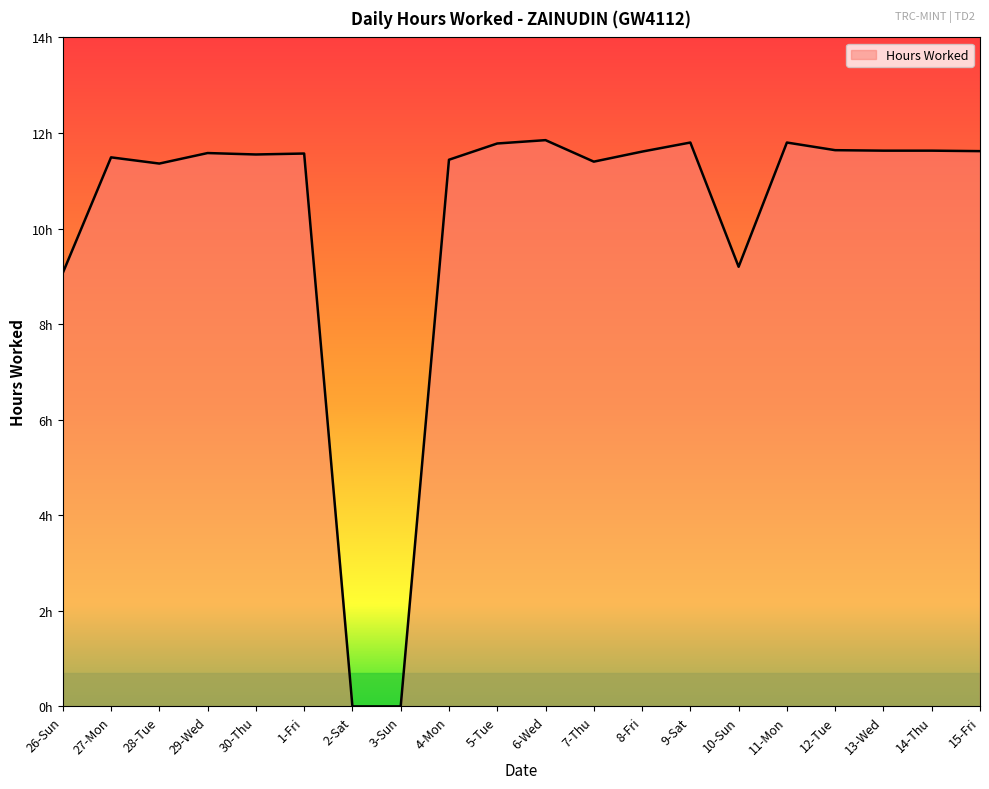

True or false: the data shows 15.9 at 4-Mon.

False